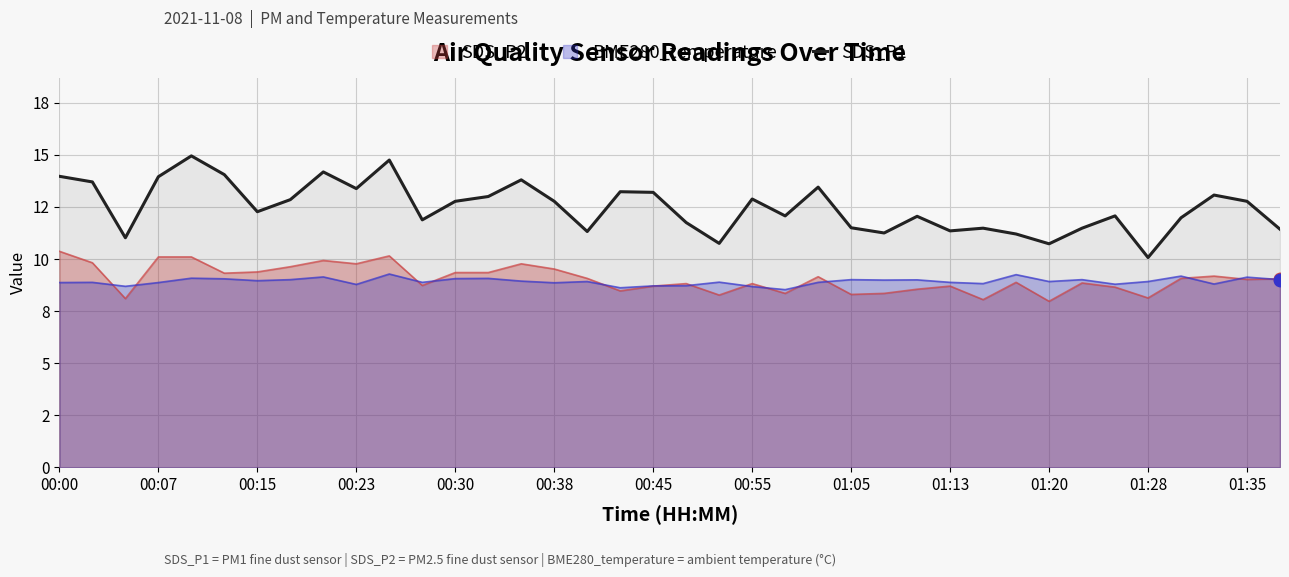

Does the chart have visible grid lines?

Yes